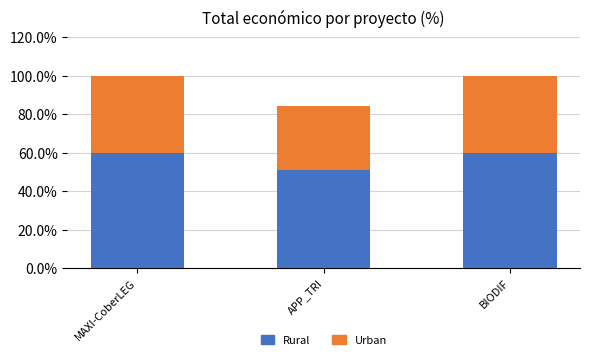

What is the total value across all series at BIODIF?

100.0